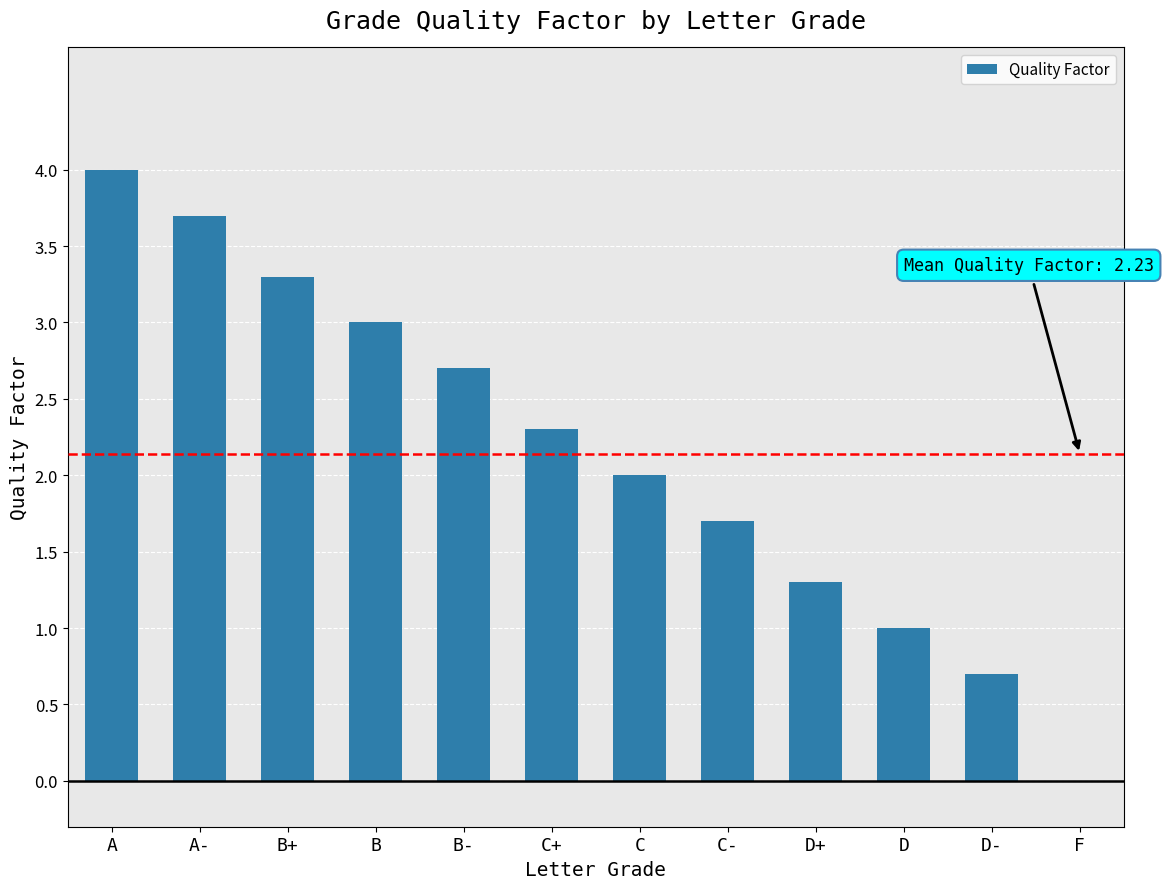

What is the sum of the values at C and B?

5.0